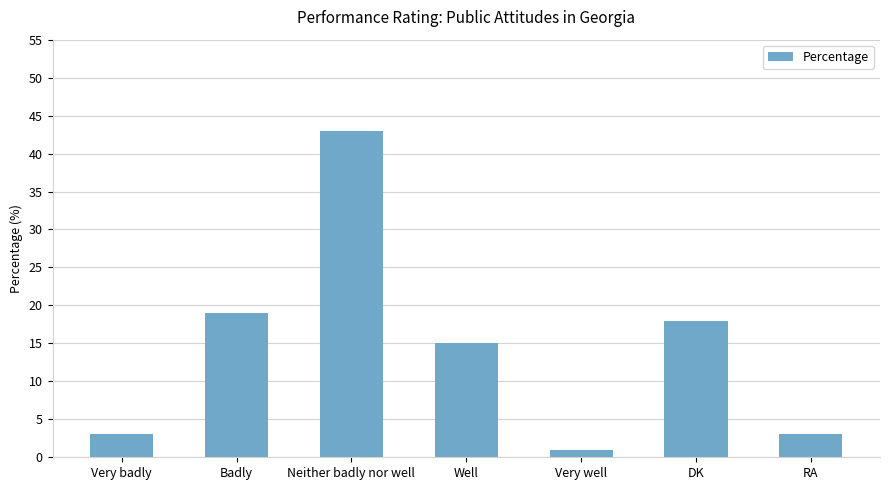

What is the sum of the values at Neither badly nor well and Well?

58